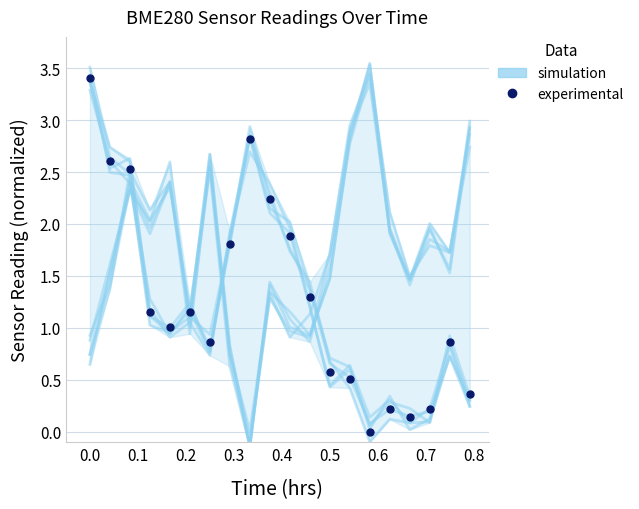

How many data points in experimental are less than 1?

9